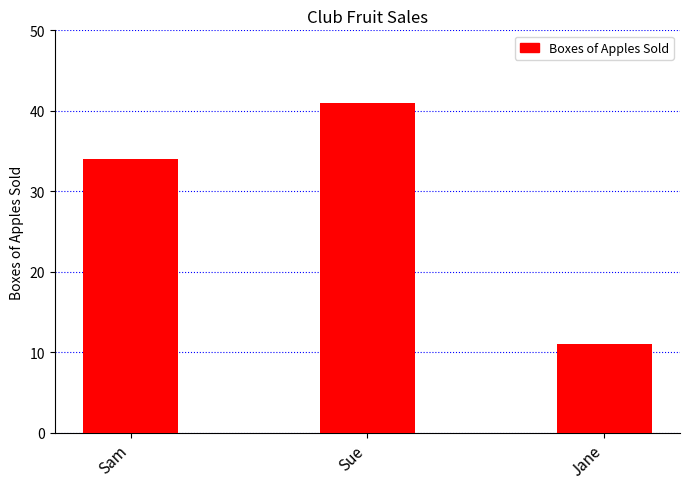

What is the smallest value displayed?

11